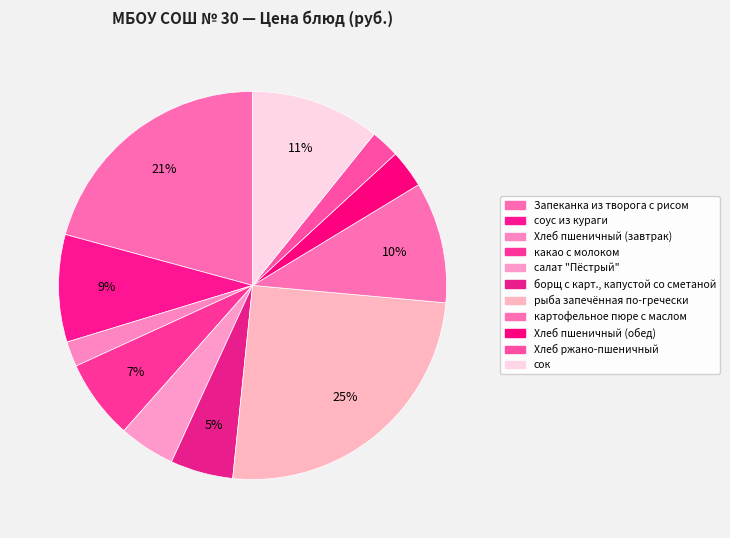

Count the number of slices in the pie.

11